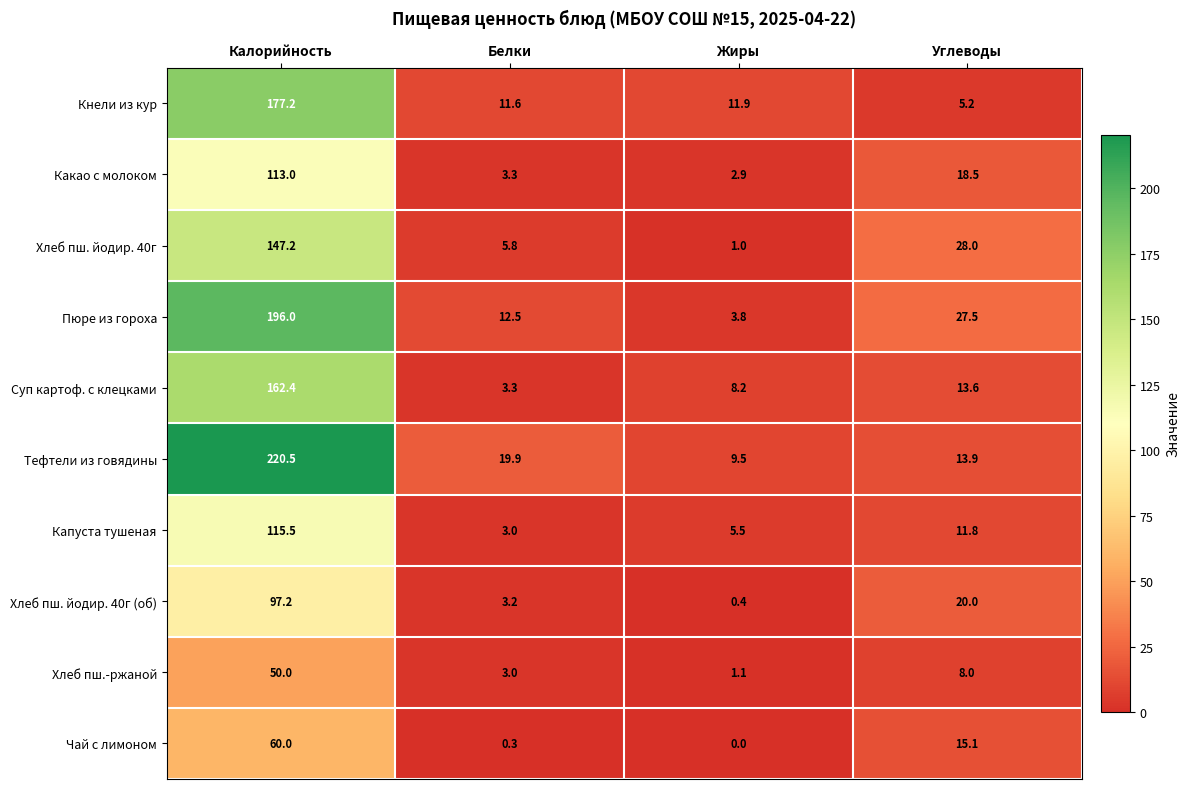

At which label is Хлеб пш.-ржаной closest to 25?

Углеводы